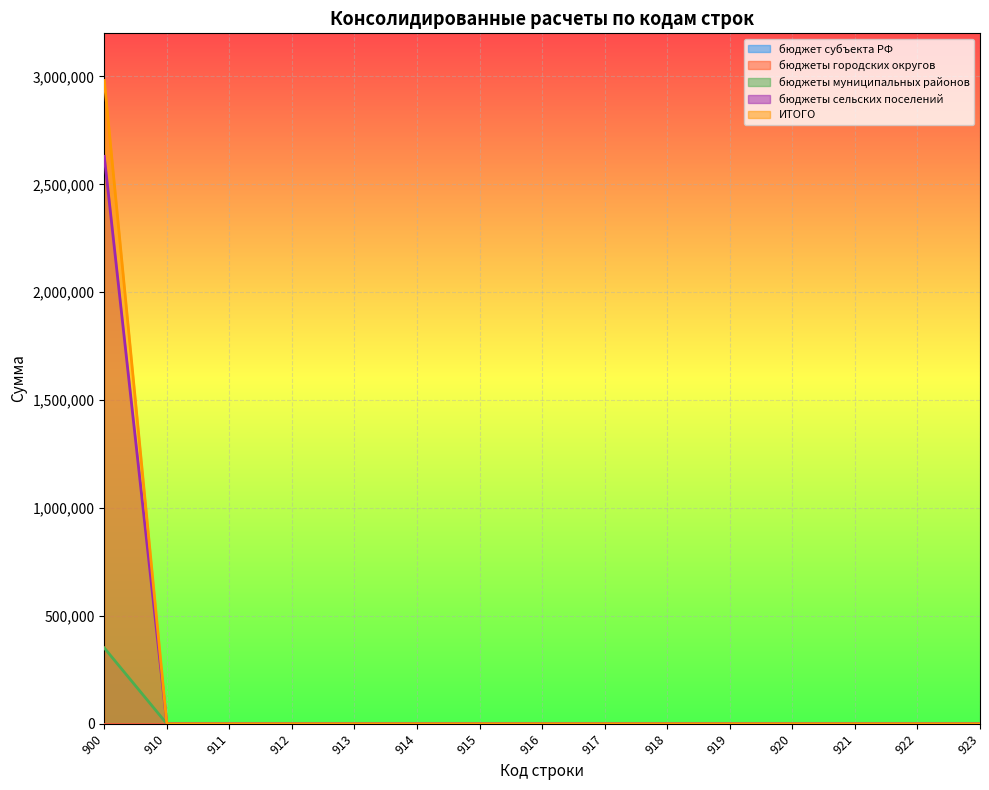

How many categories are shown in the chart?

15